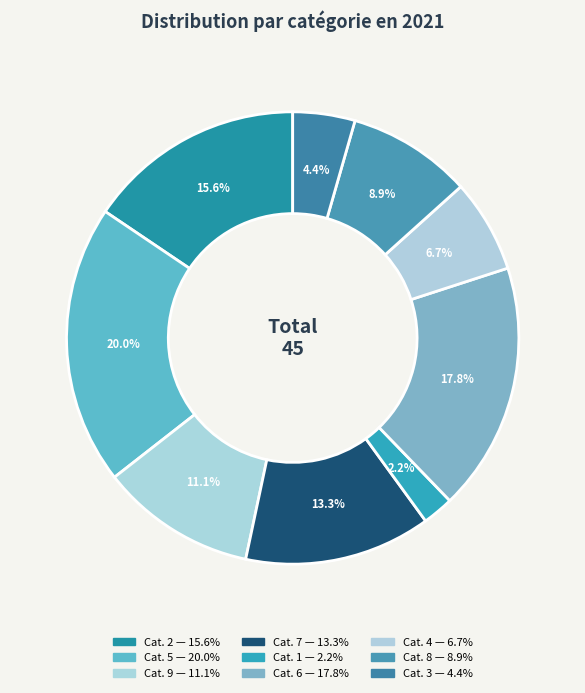

To the nearest percent, what is the average slice percentage?

11%